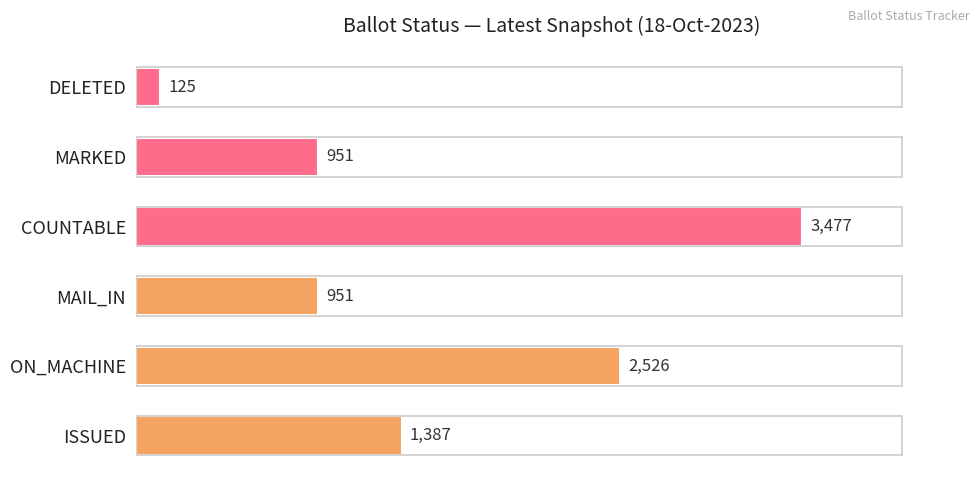

What is the average value?

1570